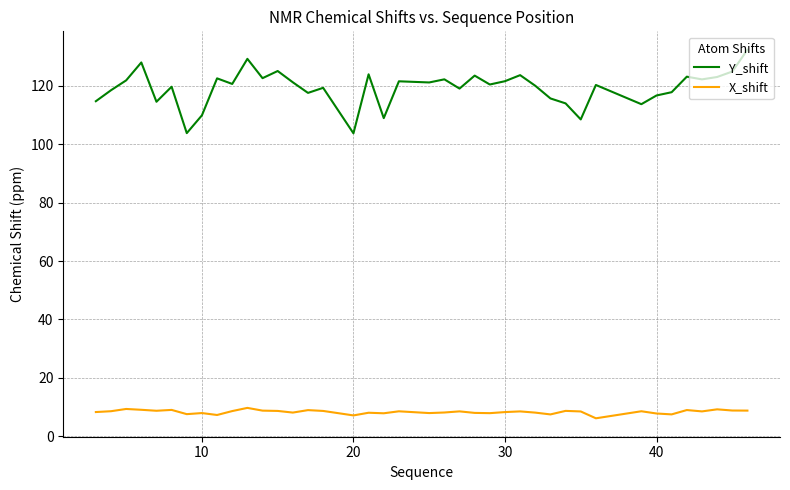

What is the minimum value shown in the chart?

6.1